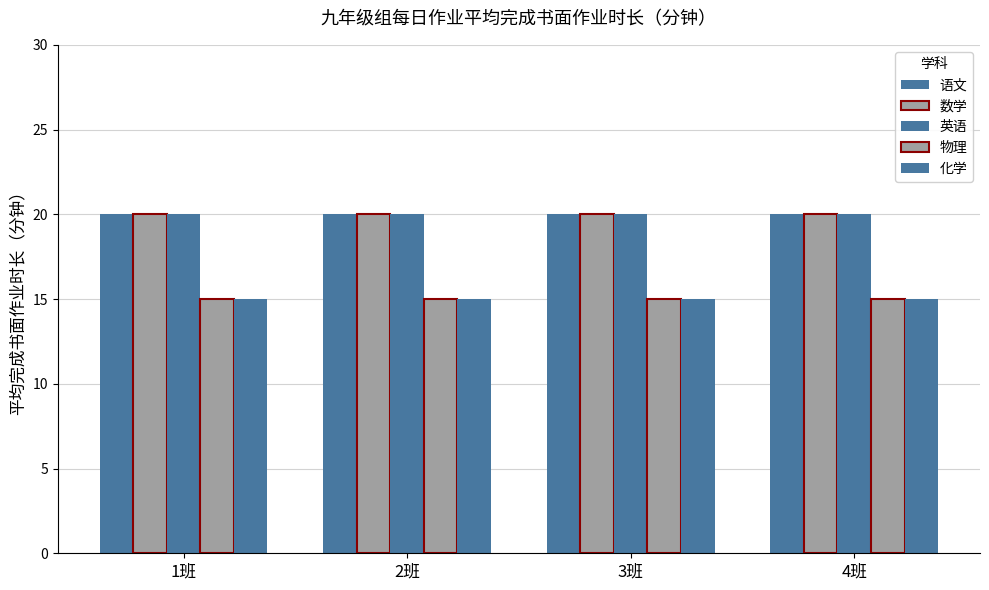

What is the maximum value shown in the chart?

20